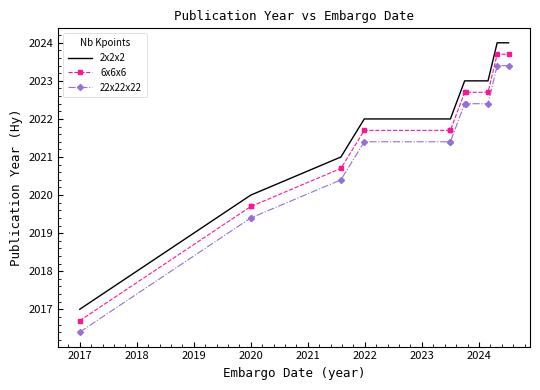

How many 2x2x2 values are between 2021 and 2023?

7